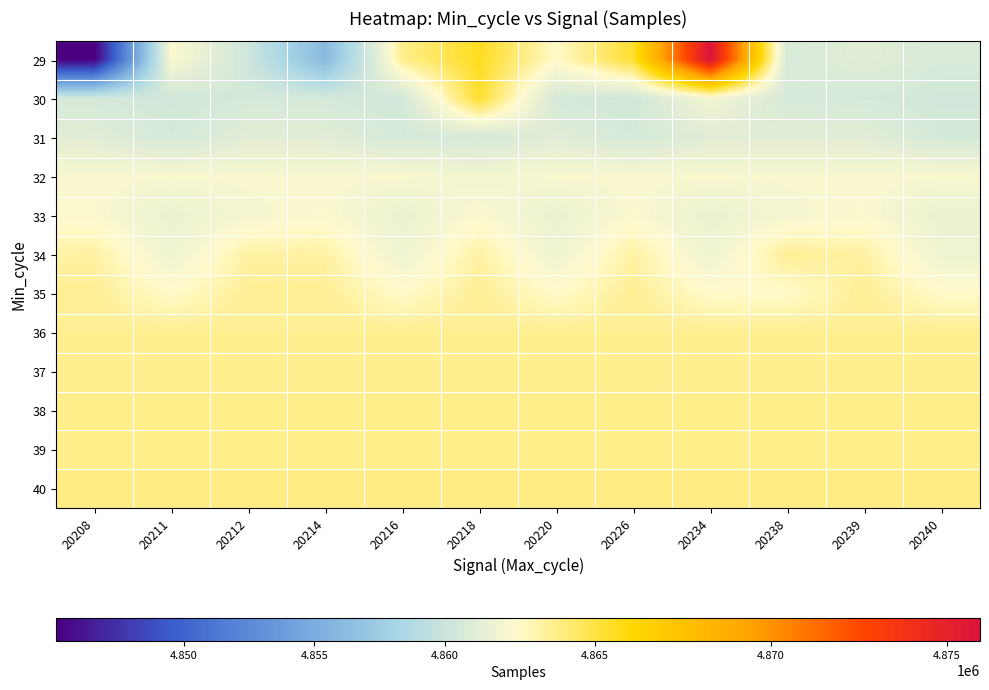

Between 20211 and 20226, which is larger?

20226